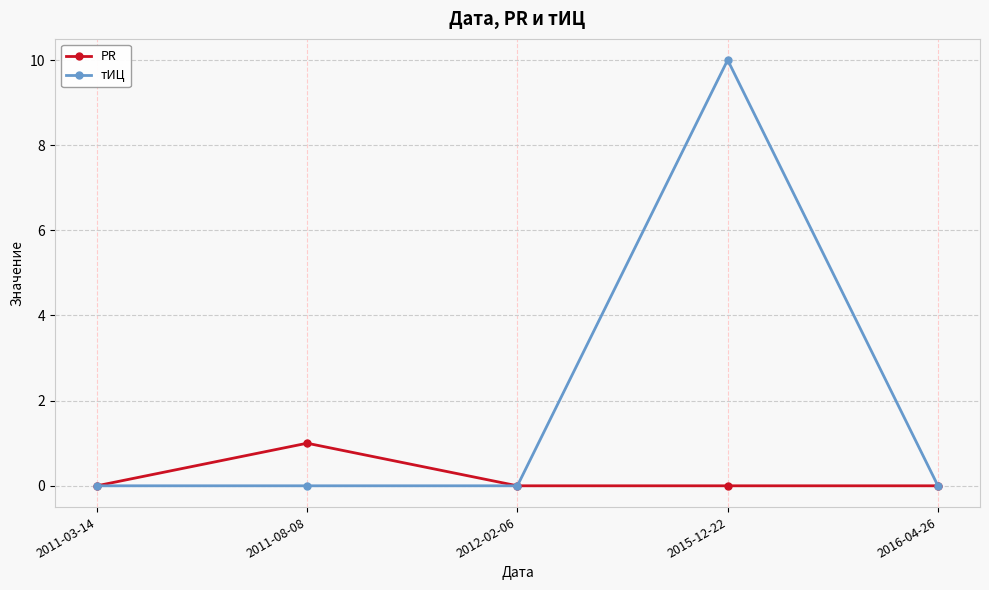

What is the label of the 2nd point from the left?

2011-08-08